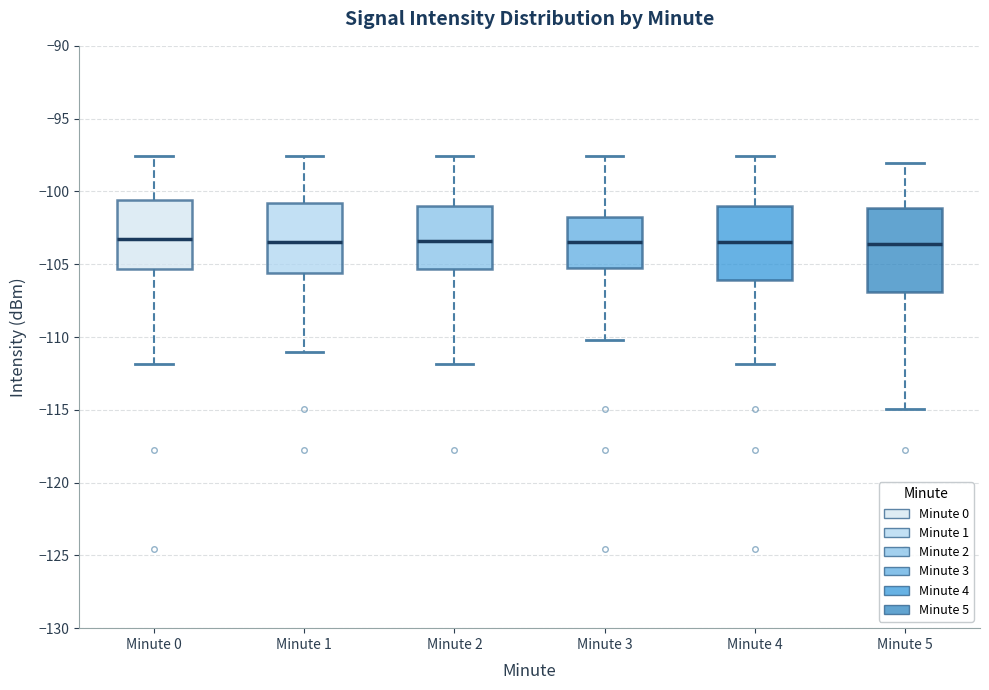

Reading left to right, transcribe this box plot: for each box, give where its median line is, the range the box spans, and where its two whiskers end, as read against the y-axis. The values are not printed on the chart, so give them approximately, as read against the axis.

Minute 0: median -103.5, box -105.5 to -100.5, whiskers -112.0 to -97.5
Minute 1: median -103.5, box -105.5 to -101.0, whiskers -111.0 to -97.5
Minute 2: median -103.5, box -105.5 to -101.0, whiskers -112.0 to -97.5
Minute 3: median -103.5, box -105.0 to -101.5, whiskers -110.0 to -97.5
Minute 4: median -103.5, box -106.0 to -101.0, whiskers -112.0 to -97.5
Minute 5: median -103.5, box -107.0 to -101.0, whiskers -115.0 to -98.0